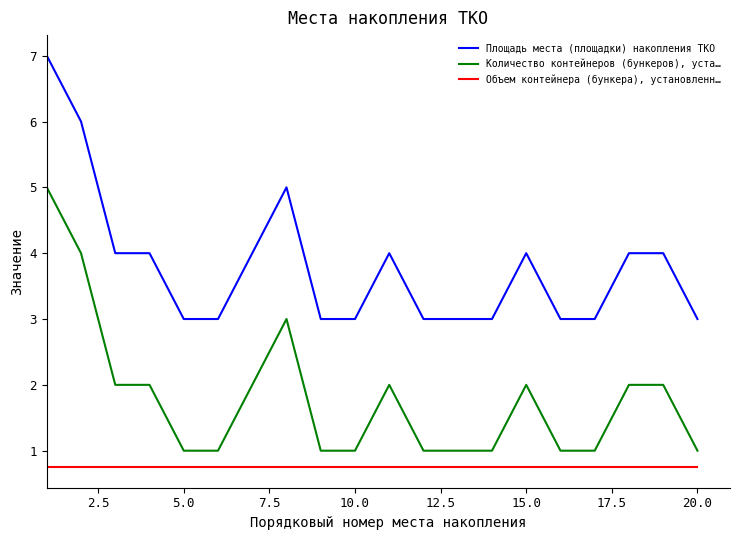

True or false: Объем контейнера (бункера), установленн… and Площадь места (площадки) накопления ТКО cross at least once.

False